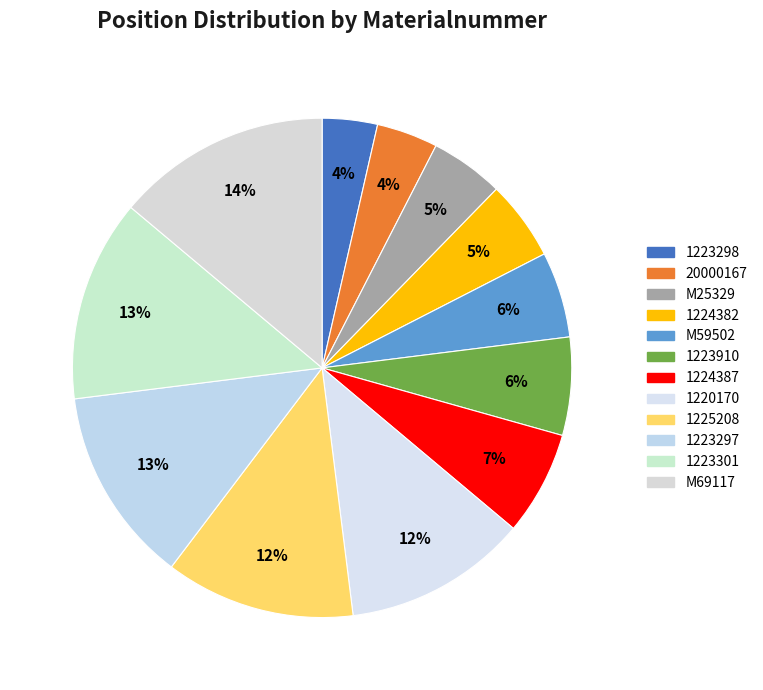

To the nearest percent, what is the difference between the M69117 and 1224387 slice percentages?

7%